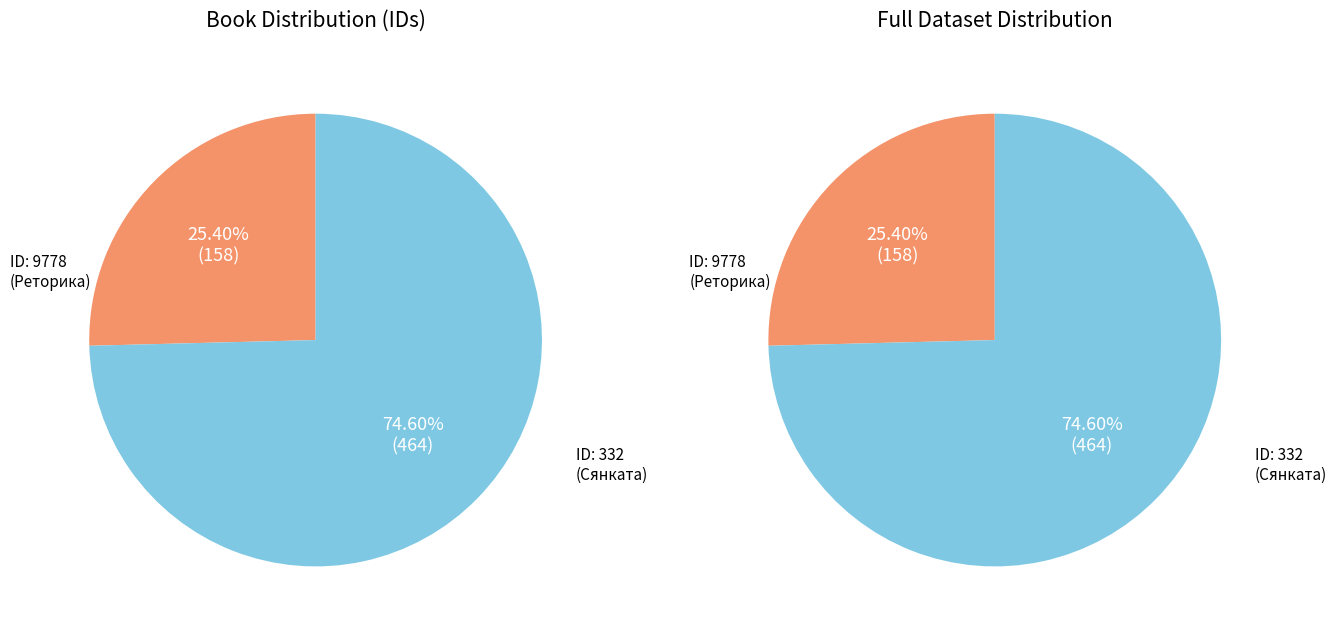

What is the ratio of the value at 9778 to the value at 332?

0.3